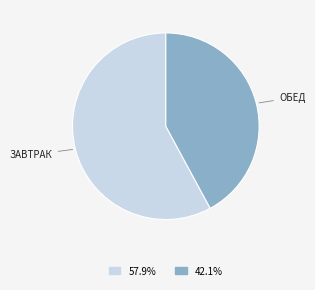

Is there any slice that represents more than half of the pie?

Yes